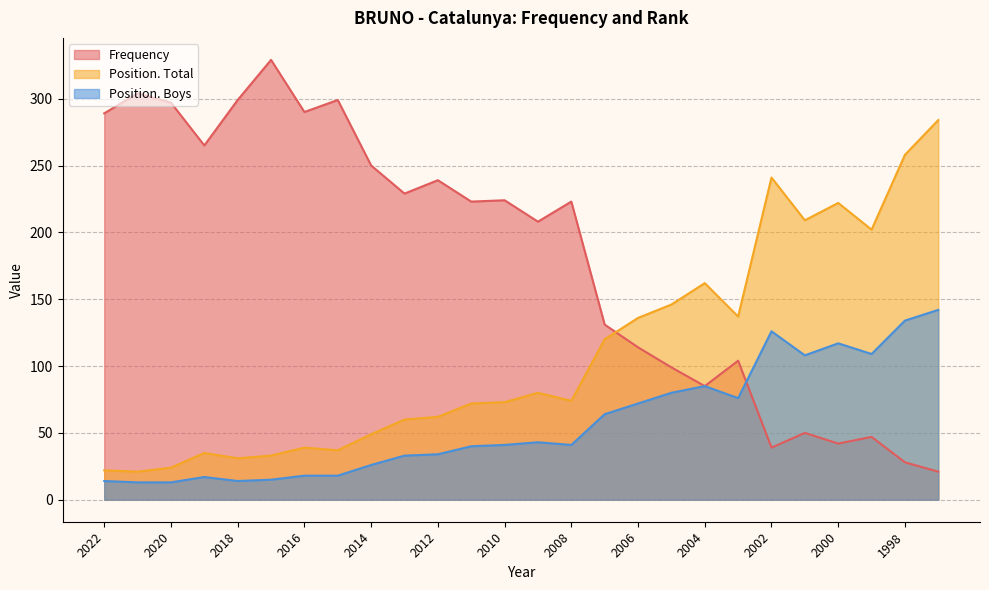

Which category has the highest value across all series?

2017